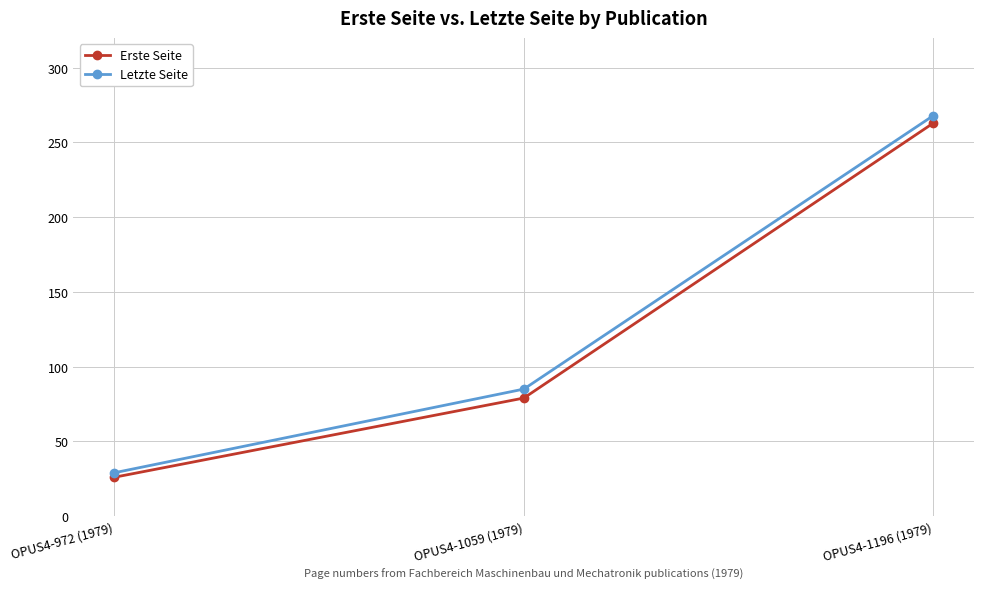

Rank the series at OPUS4-1196 (1979) from highest to lowest value.

Letzte Seite, Erste Seite